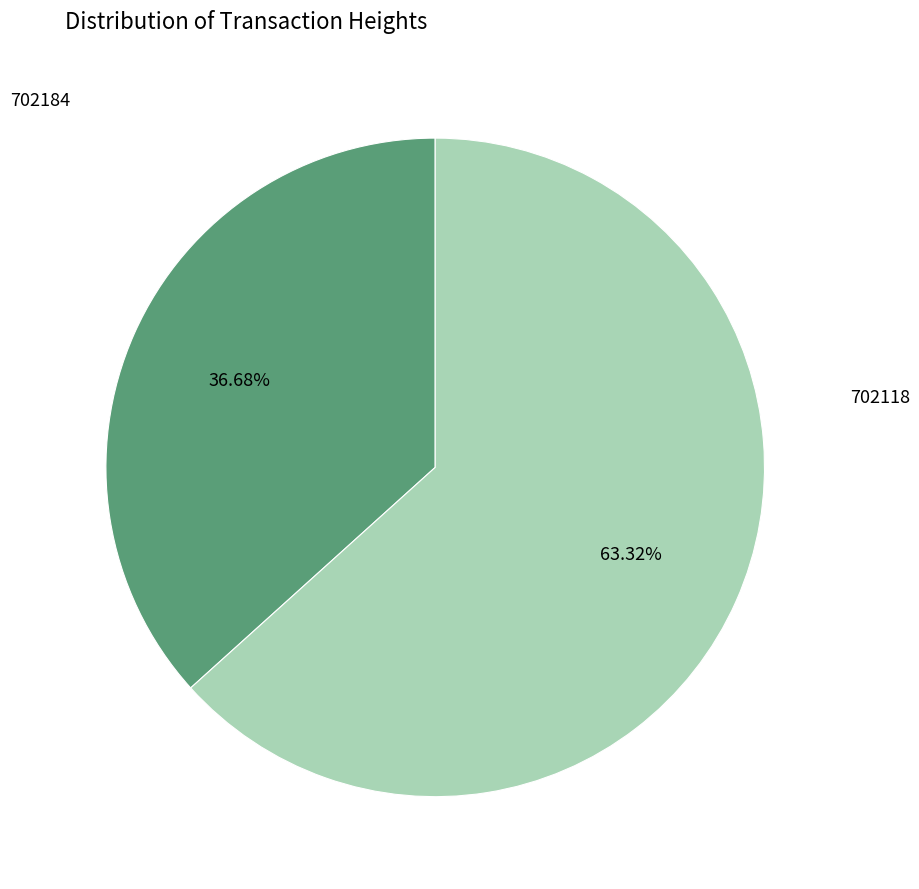

Is there any slice that represents more than half of the pie?

Yes